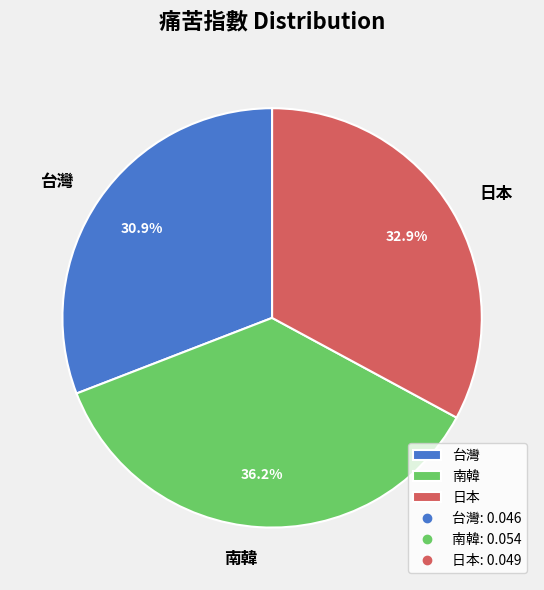

To the nearest percent, what portion does 日本 represent?

33%